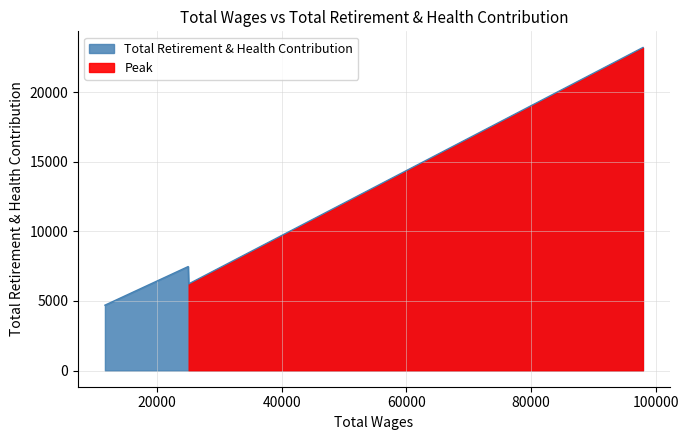

The chart shows a value of 6225 at 25080.0. True or false?

True